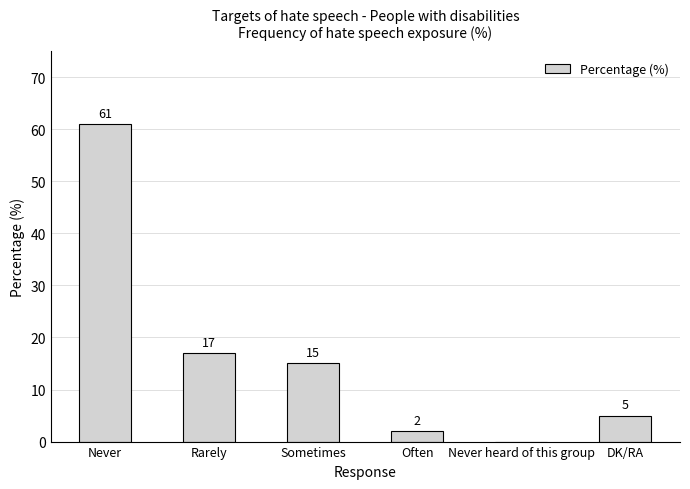

Reading left to right, what are all the values shown in this chart?

Never=61	Rarely=17	Sometimes=15	Often=2	Never heard of this group=0	DK/RA=5